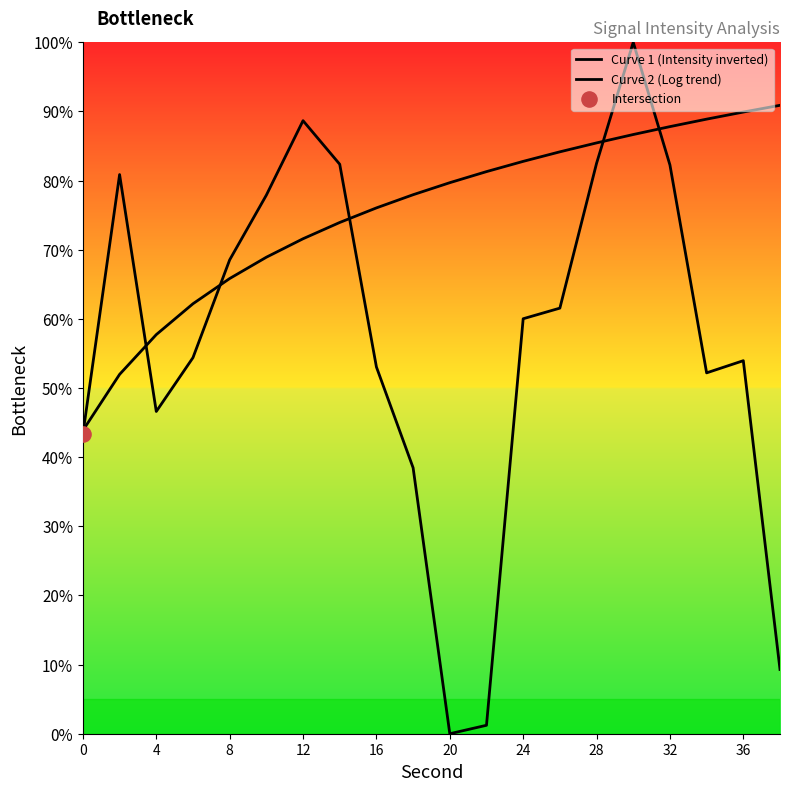

Which series has the widest spread of Y values?

Curve 1 (Intensity inverted)